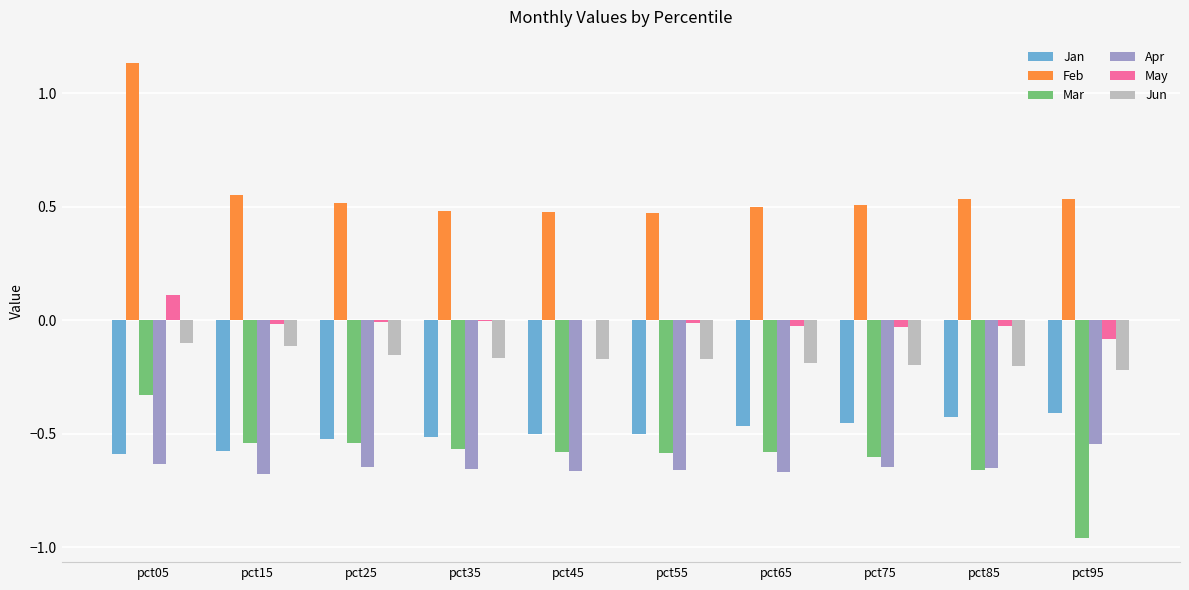

Which category has the highest value across all series?

pct05